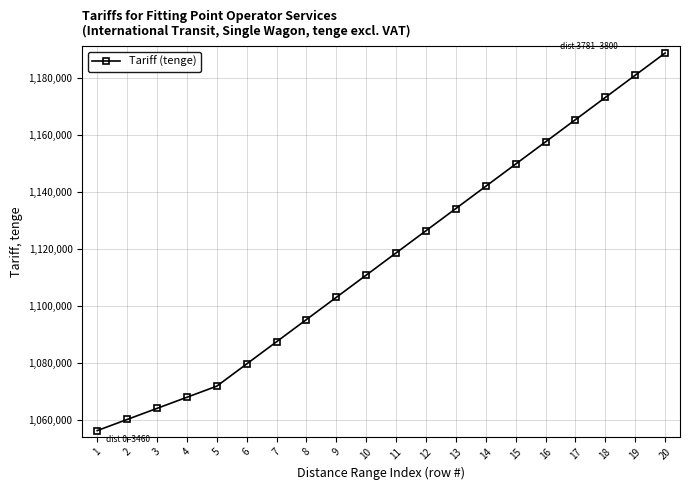

The chart shows a value of 1079647 at 6. True or false?

True